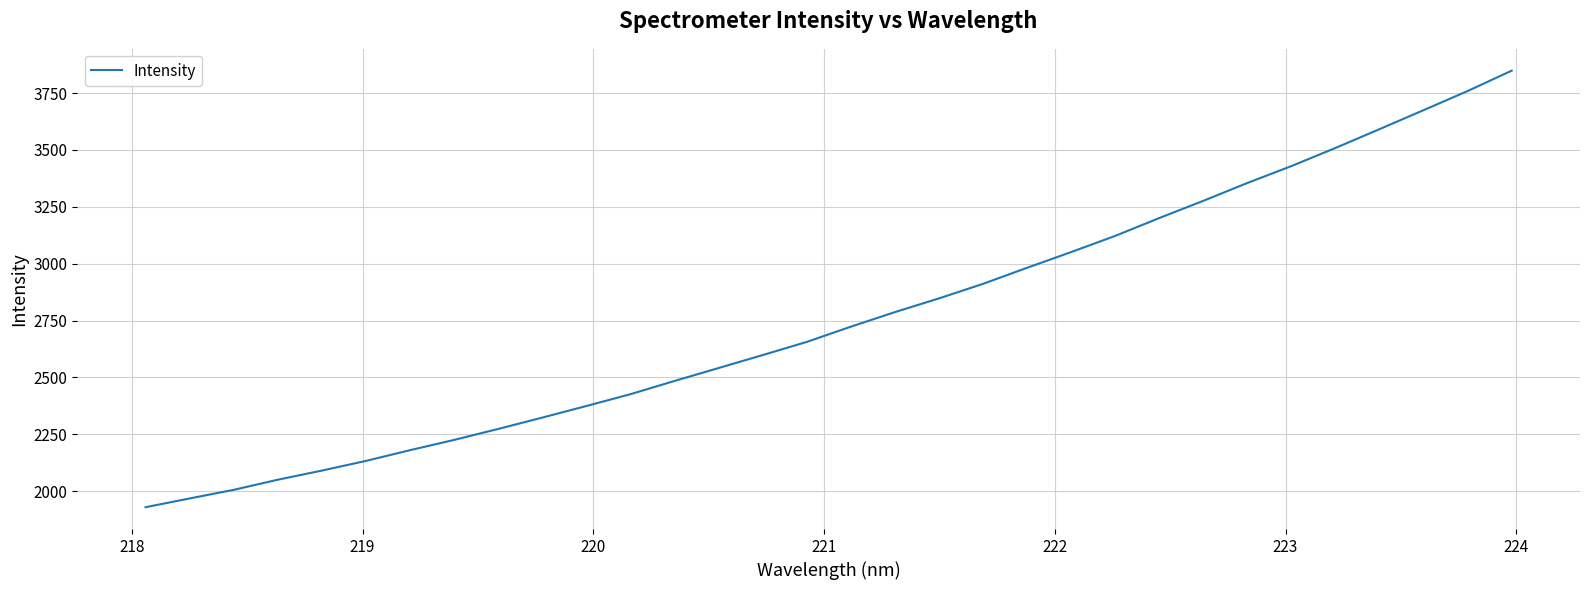

What is the greatest value displayed?

3848.3